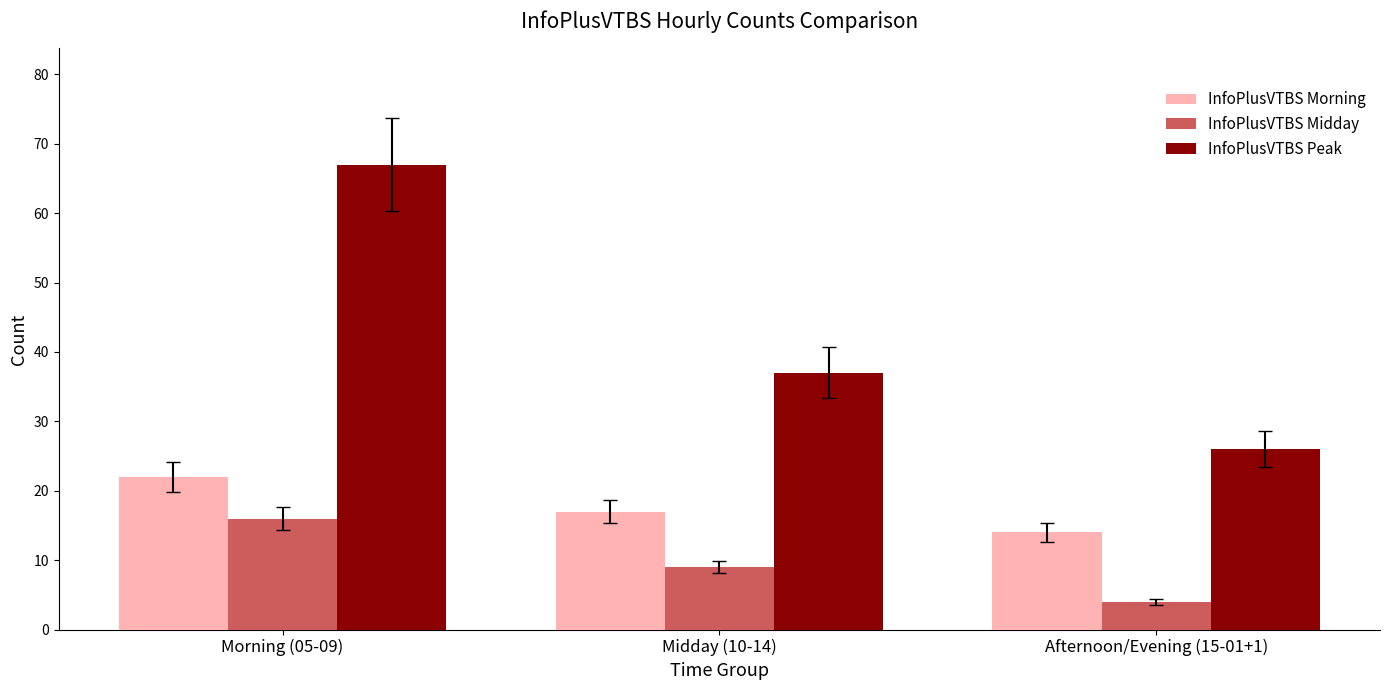

What is the label of the 3rd bar from the right?

Morning (05-09)